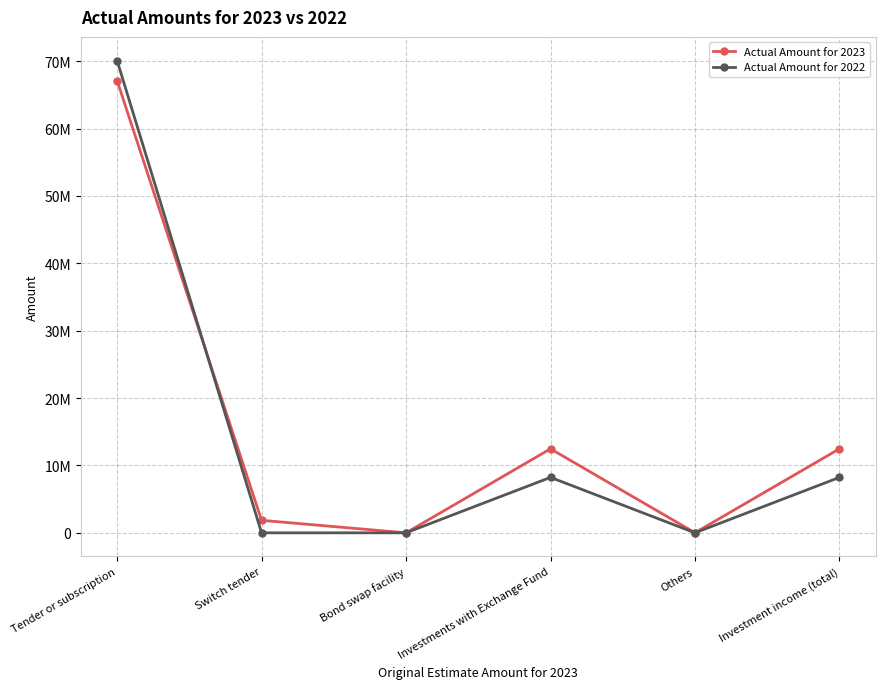

How many intersections are there between Actual Amount for 2023 and Actual Amount for 2022?

1